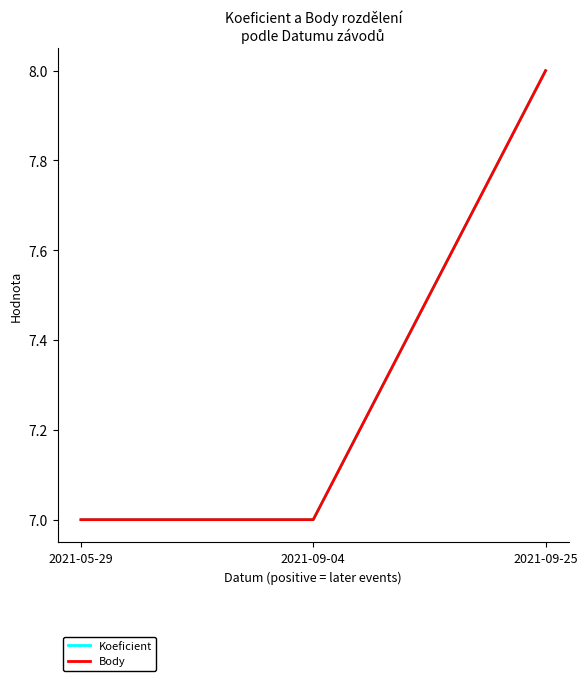

Is this an area chart (filled region under the line)?

No